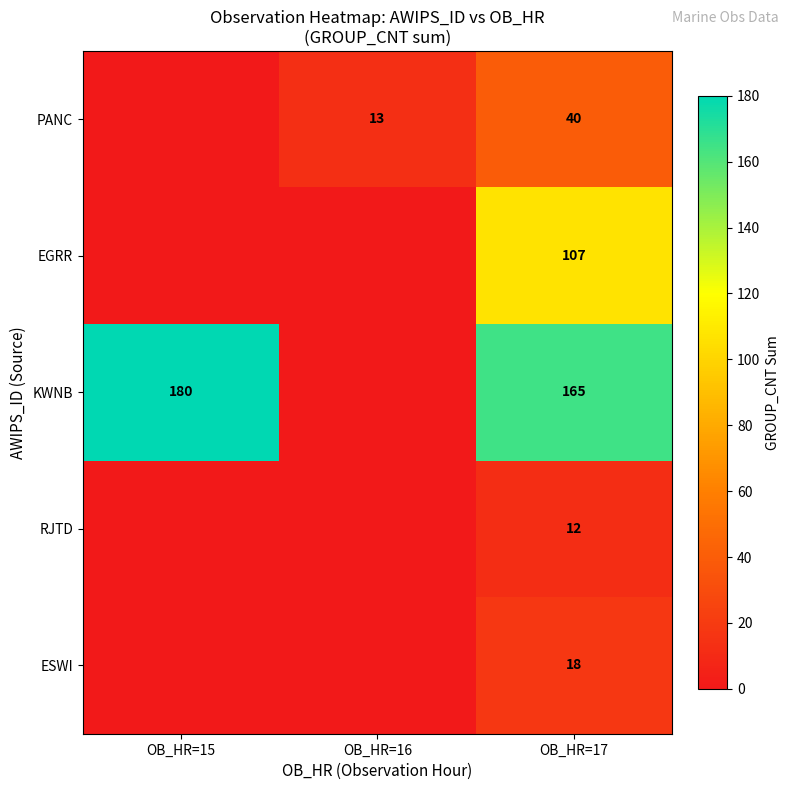

Rank the series at OB_HR=17 from highest to lowest value.

KWNB, EGRR, PANC, ESWI, RJTD